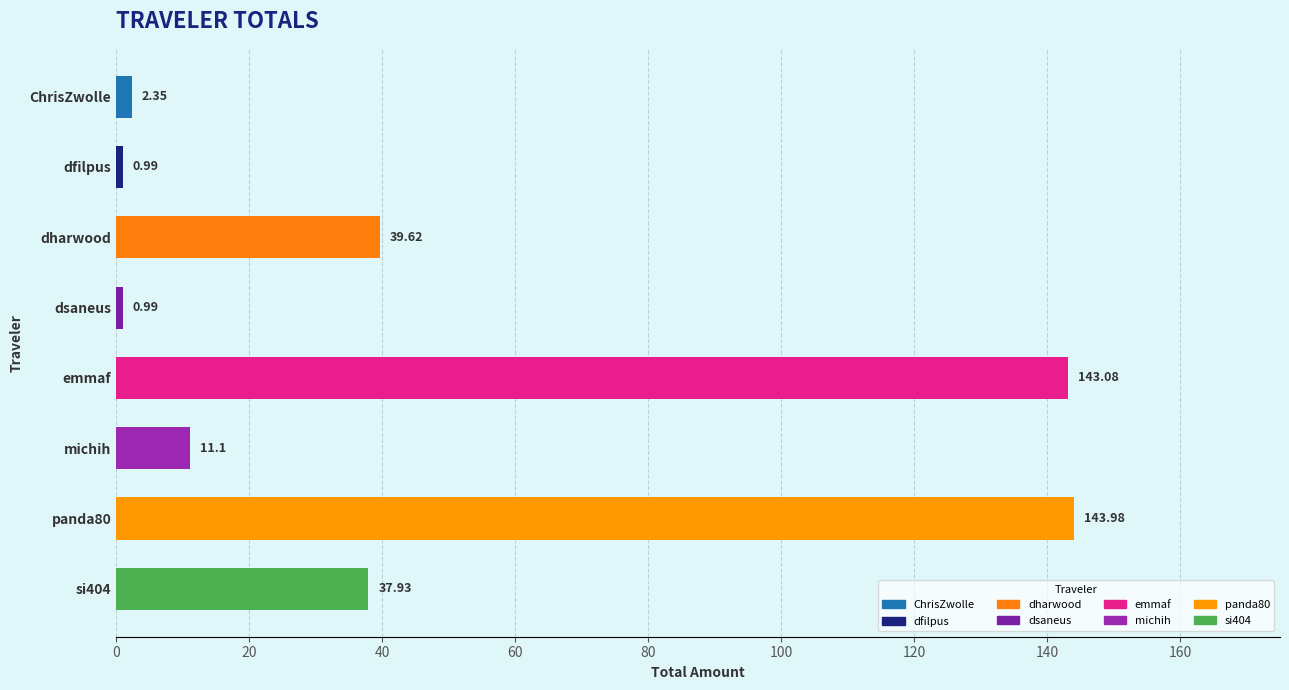

What is the sum of the values at emmaf and ChrisZwolle?

145.4